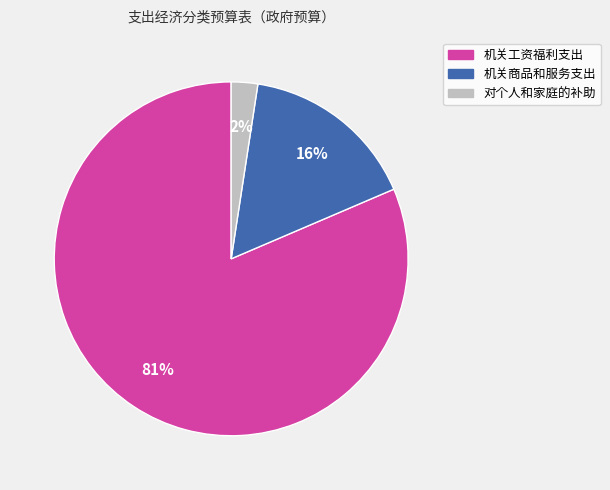

How many slices are in this pie chart?

3